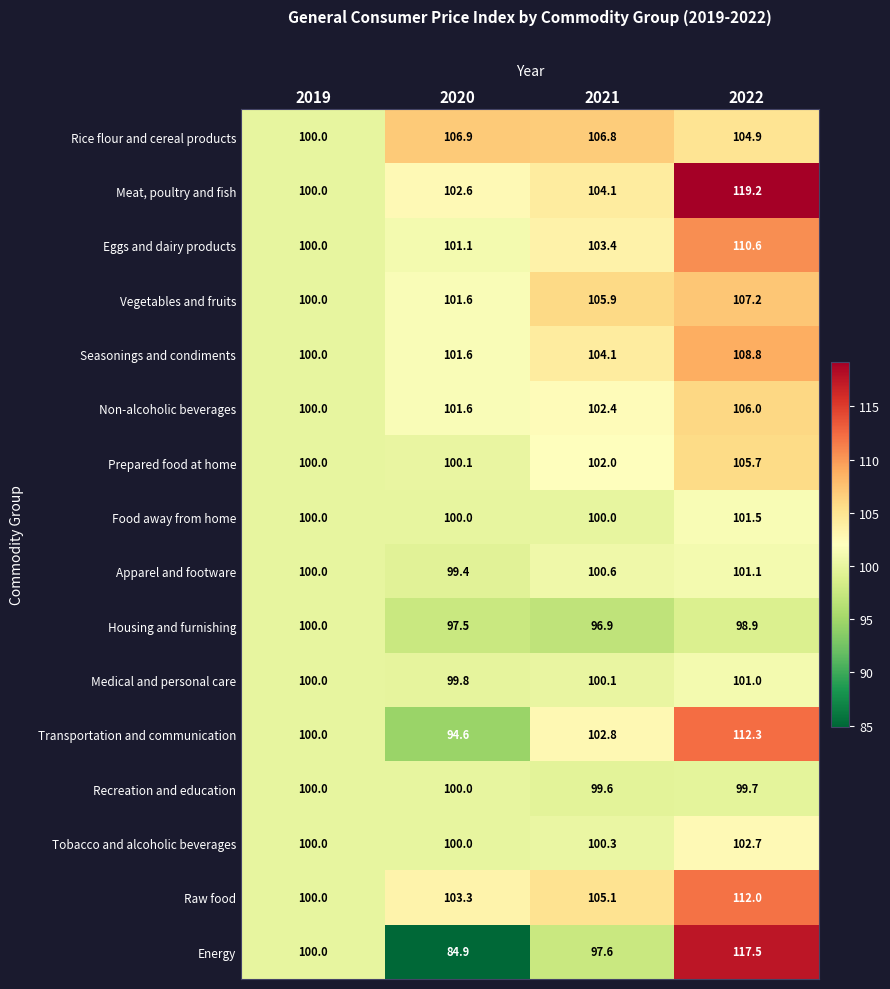

At how many categories does at least one series exceed 85?

4